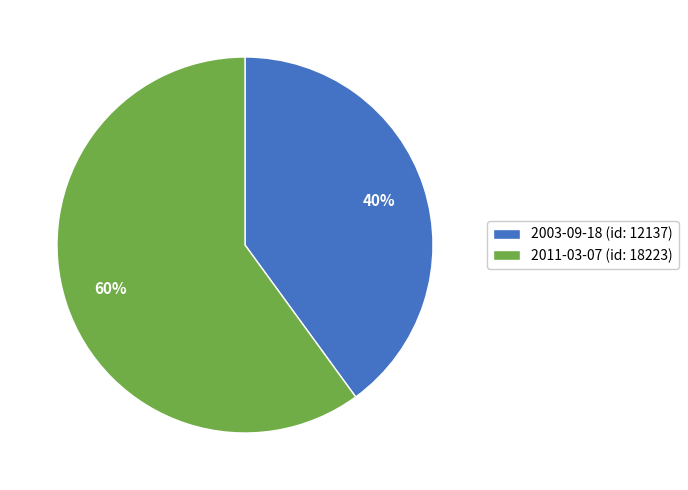

Do 2003-09-18 (id: 12137) and 2011-03-07 (id: 18223) together represent more than half of the pie?

Yes